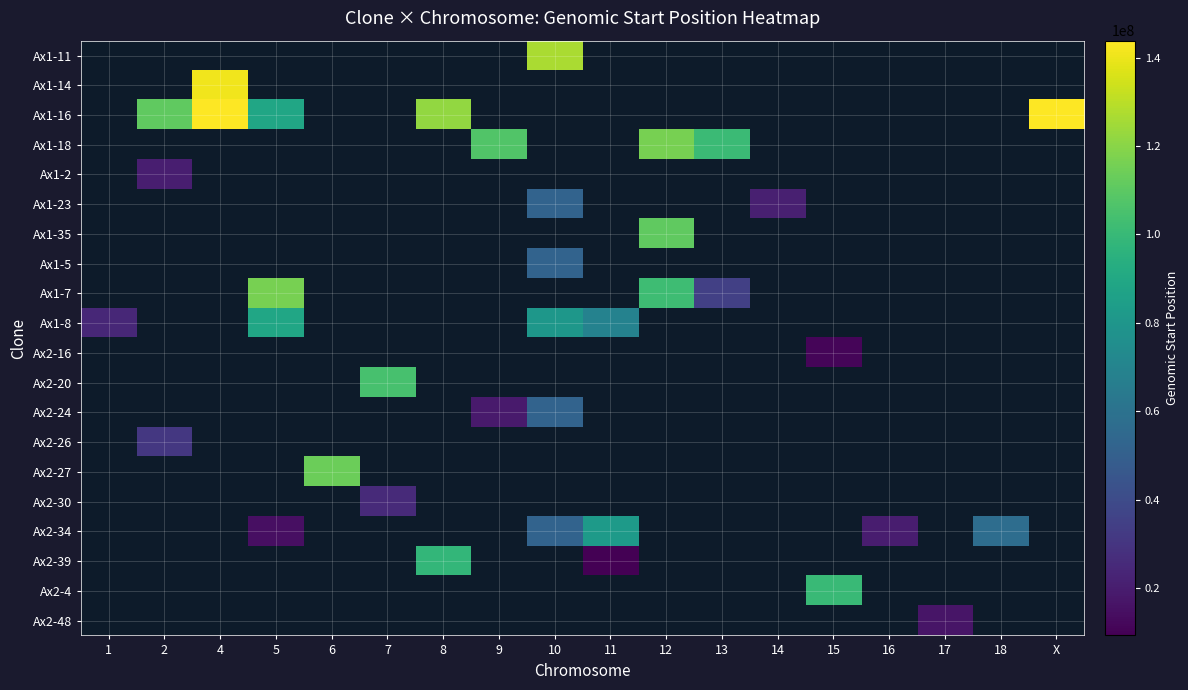

Which series has the widest spread of values?

Ax1-8